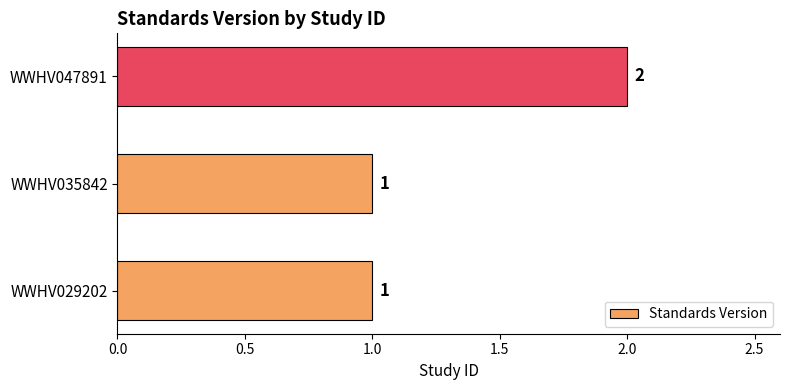

Reading bottom to top, what are all the values shown in this chart?

WWHV029202=1	WWHV035842=1	WWHV047891=2